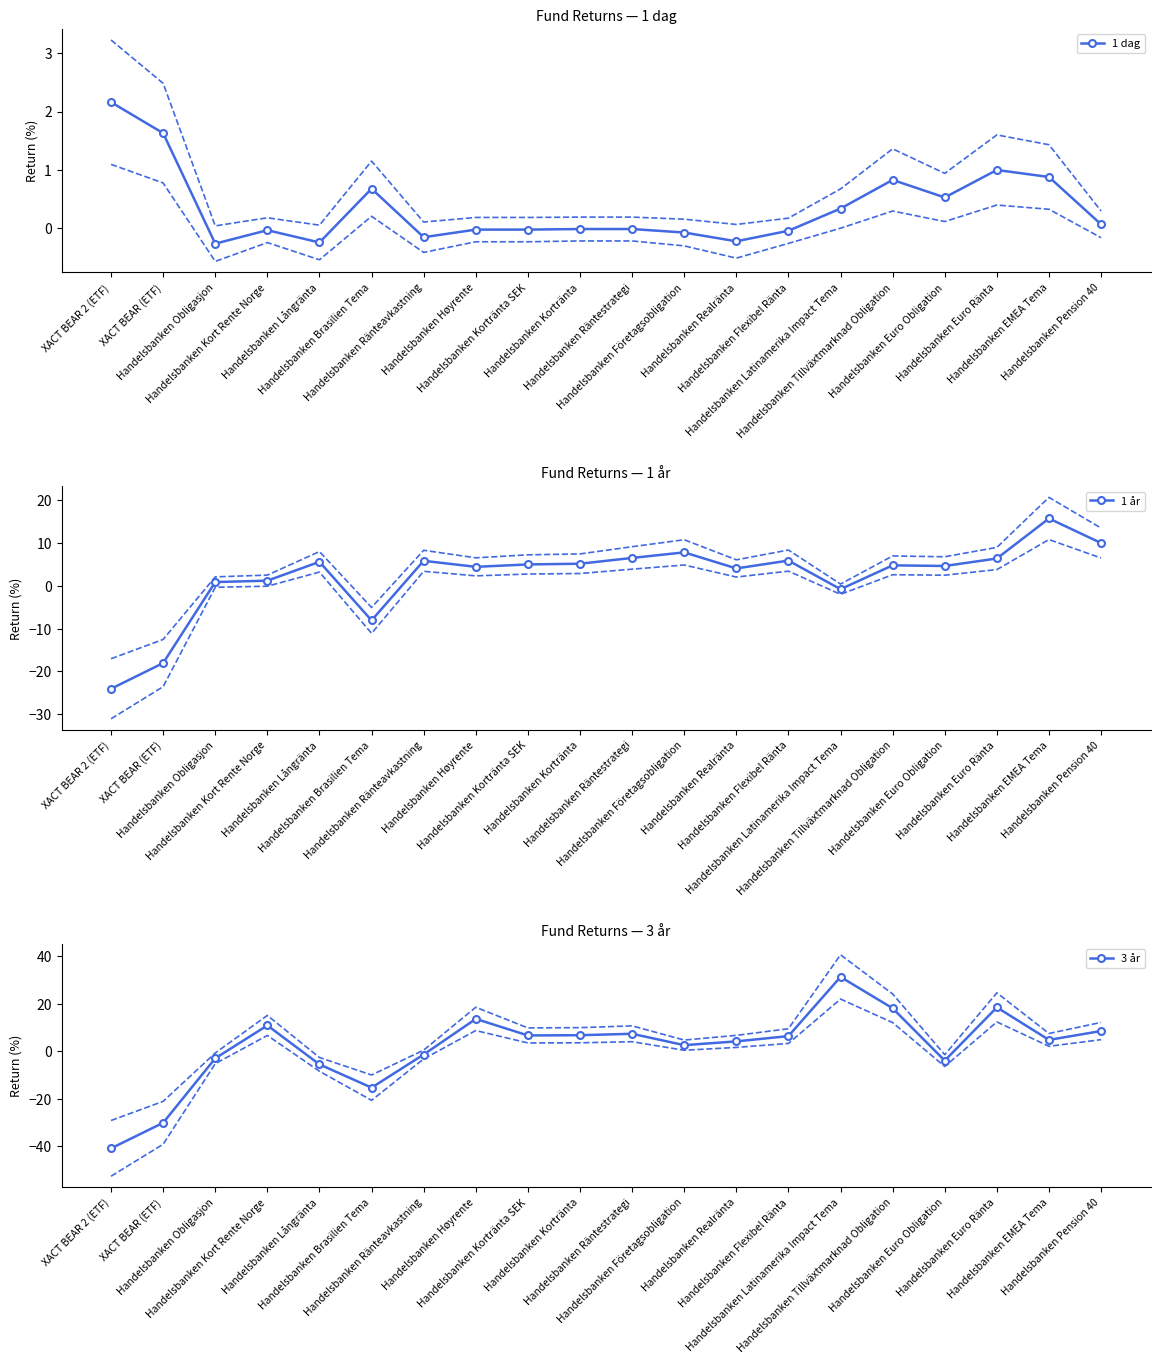

What is the label of the 11th point from the left?

Handelsbanken Räntestrategi